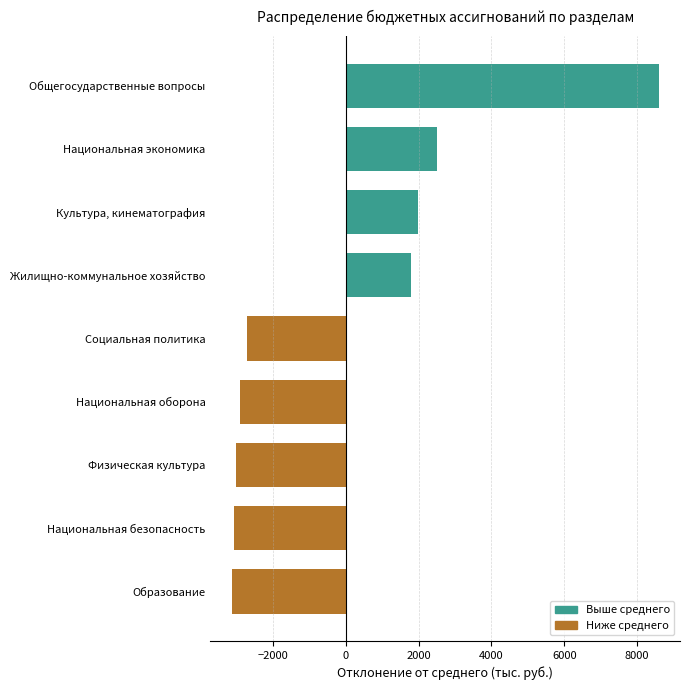

Are the bars grouped side by side (vs. stacked)?

No